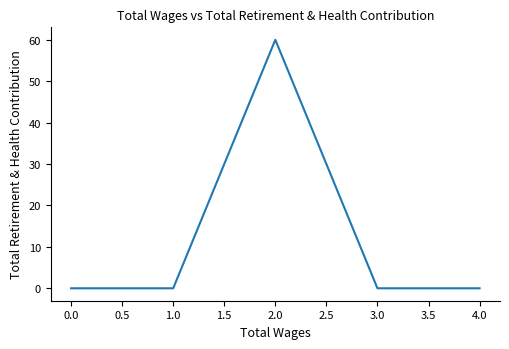

Reading right to left, transcribe all the data shown in this chart.

4.0=0	3.0=0	2.0=60	1.0=0	0.0=0